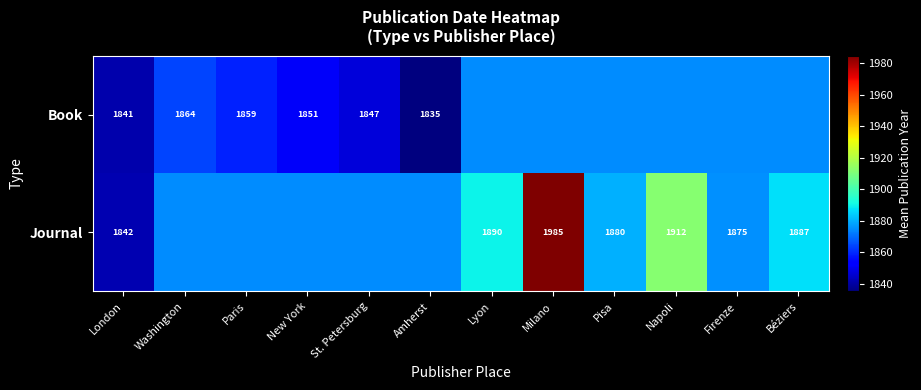

Which series has the largest total across all categories?

Journal